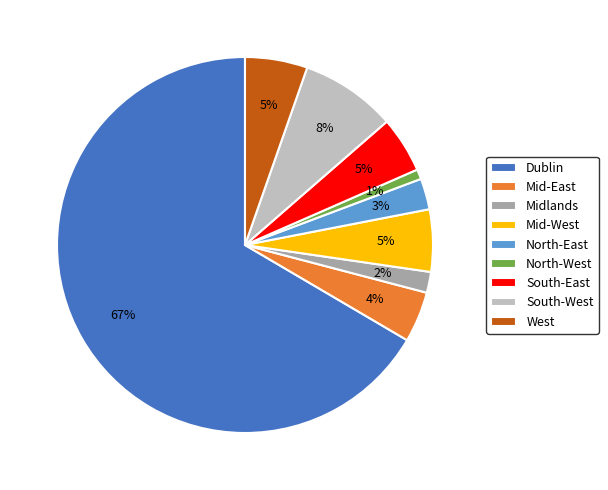

Between South-East and North-West, which is larger?

South-East